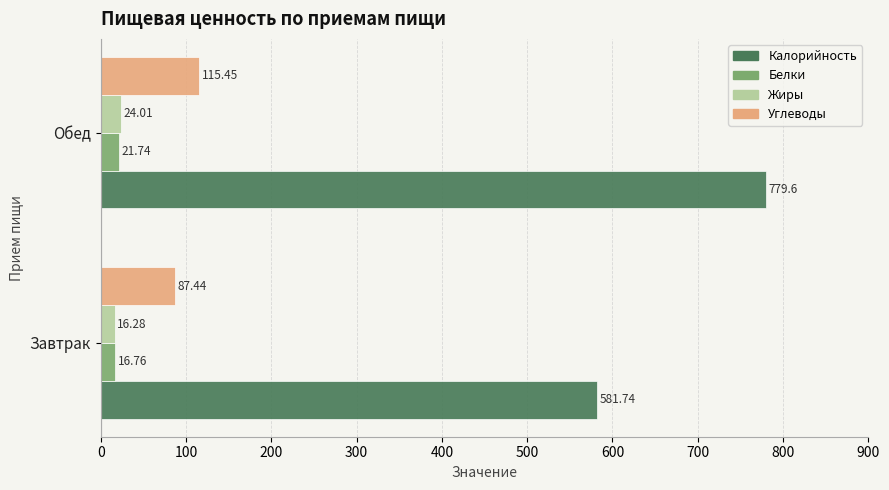

Which series changed the most between Завтрак and Обед?

Калорийность